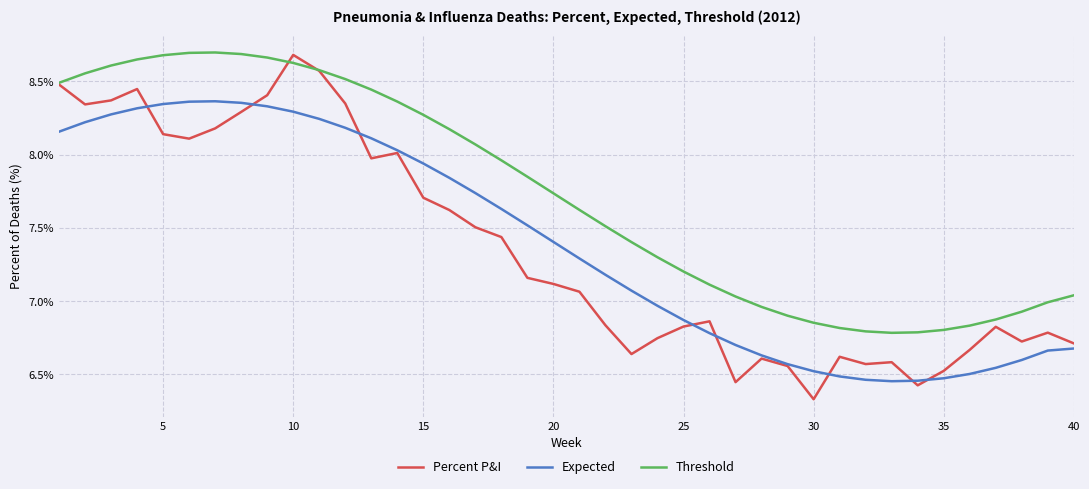

Which series has the largest range (max minus min)?

Percent P&I